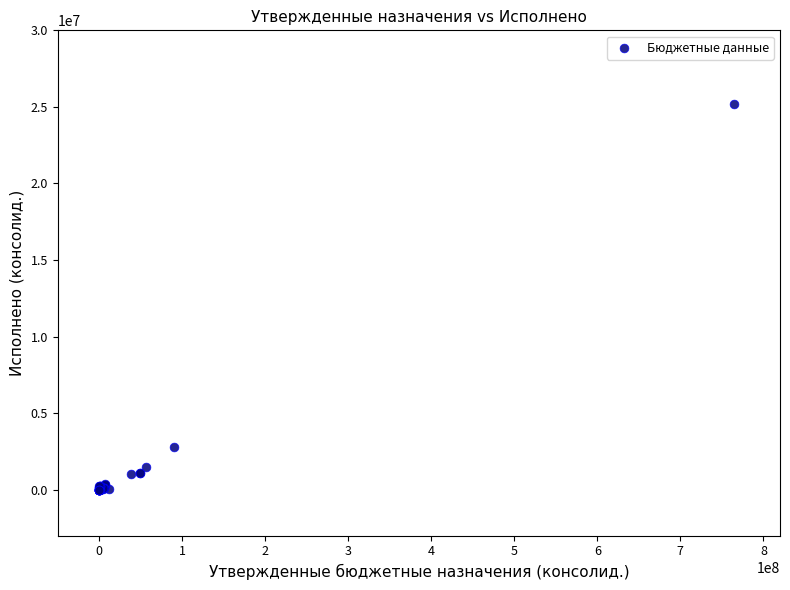

What Y value in the scatter plot is closest to 12580311?

2796414.9